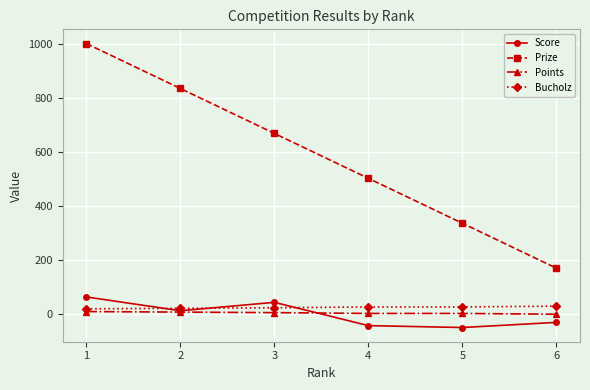

Rank the series at 3 from lowest to highest value.

Points, Bucholz, Score, Prize